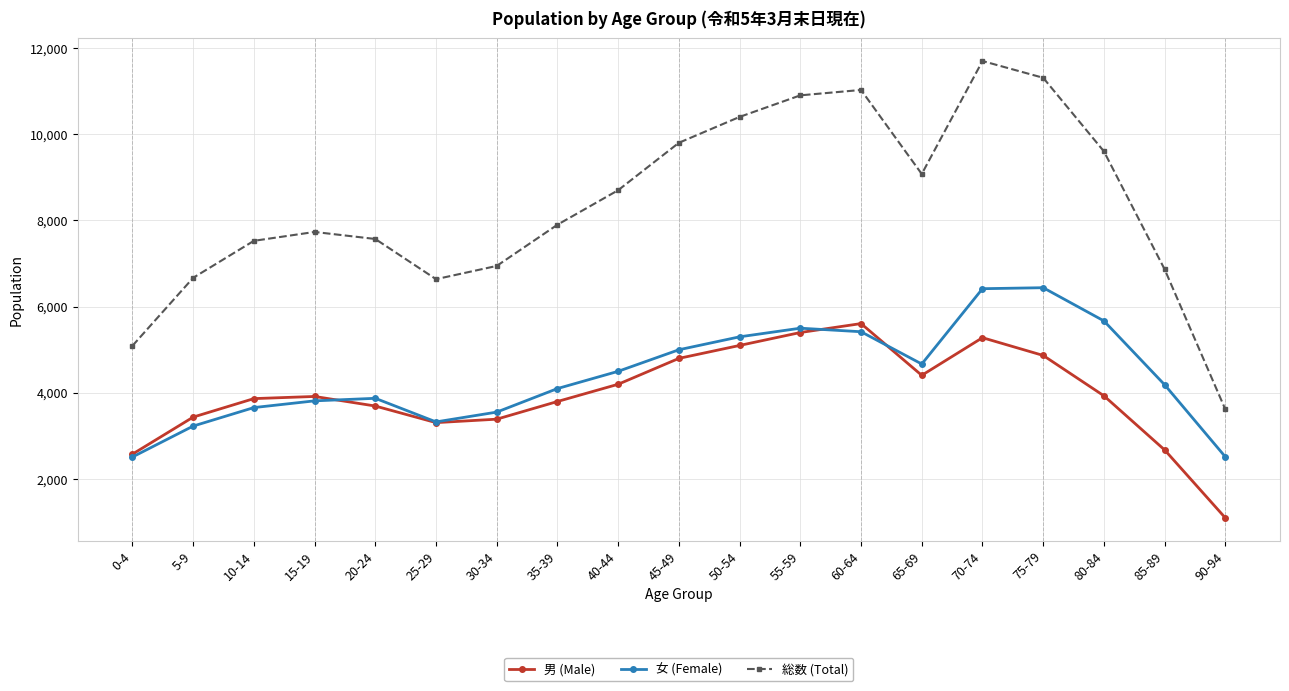

The 男 (Male) series shows 6285 at 40-44. True or false?

False